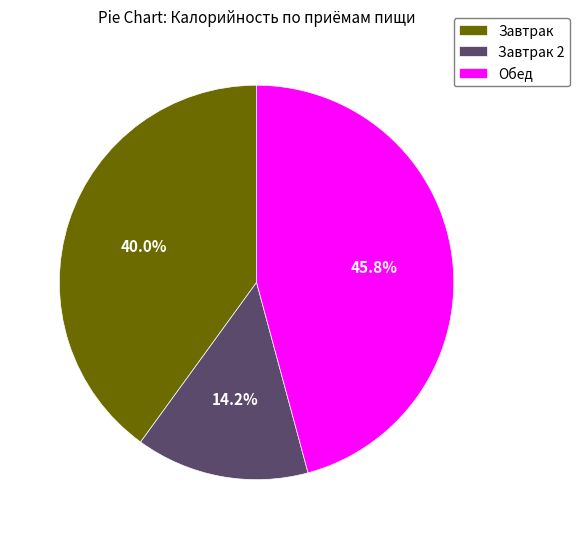

How much of the chart is everything except Завтрак?

60.0%